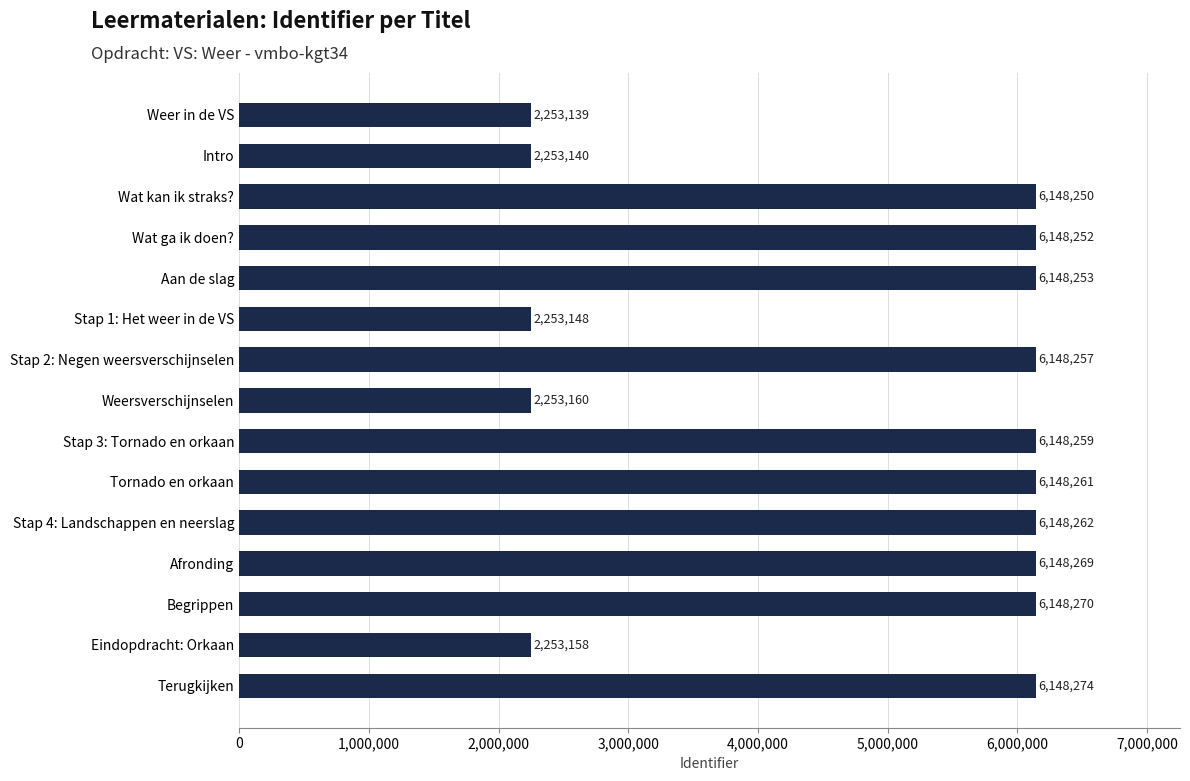

List the labels in order of value, smallest first.

Weer in de VS, Intro, Stap 1: Het weer in de VS, Eindopdracht: Orkaan, Weersverschijnselen, Wat kan ik straks?, Wat ga ik doen?, Aan de slag, Stap 2: Negen weersverschijnselen, Stap 3: Tornado en orkaan, Tornado en orkaan, Stap 4: Landschappen en neerslag, Afronding, Begrippen, Terugkijken